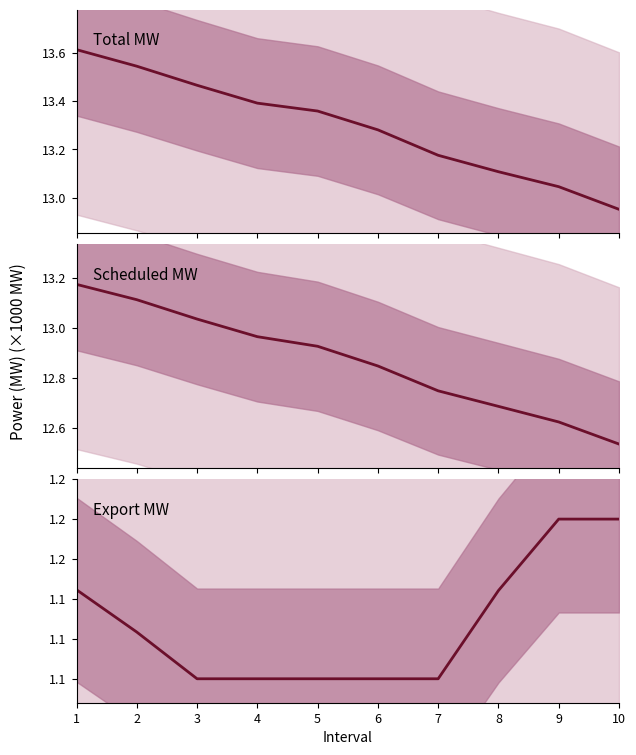

Is the value of Export_MW at 1 greater than the value of Scheduled_MW at 3?

No